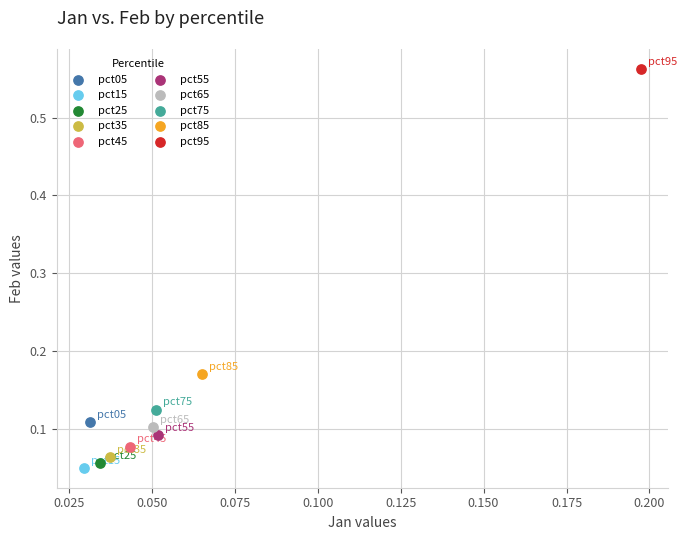

What are all the series names shown in the legend?

pct05, pct15, pct25, pct35, pct45, pct55, pct65, pct75, pct85, pct95